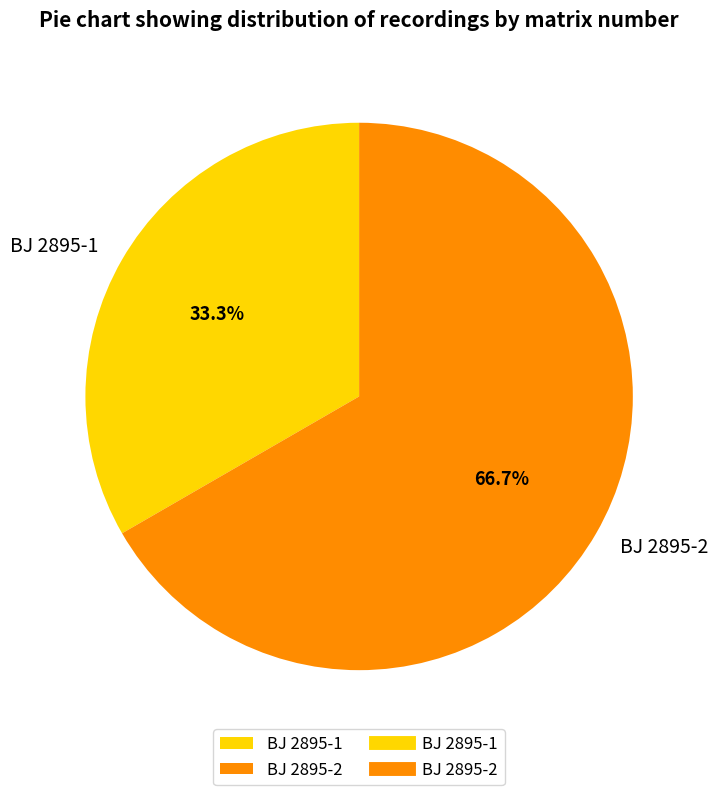

To the nearest percent, what percentage of the pie is BJ 2895-1?

33%